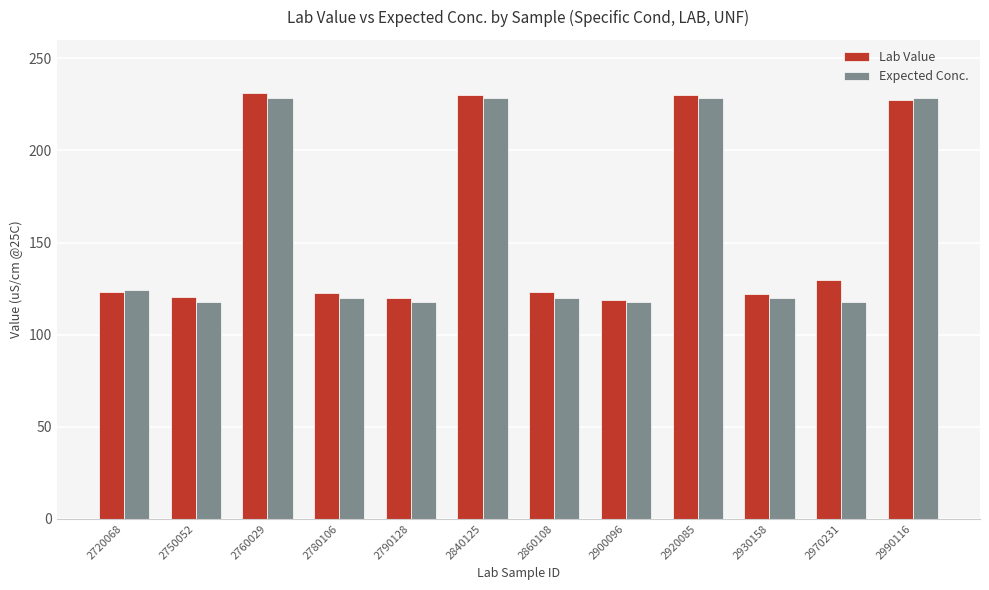

What is the total value across all series at 2930158?

242.3